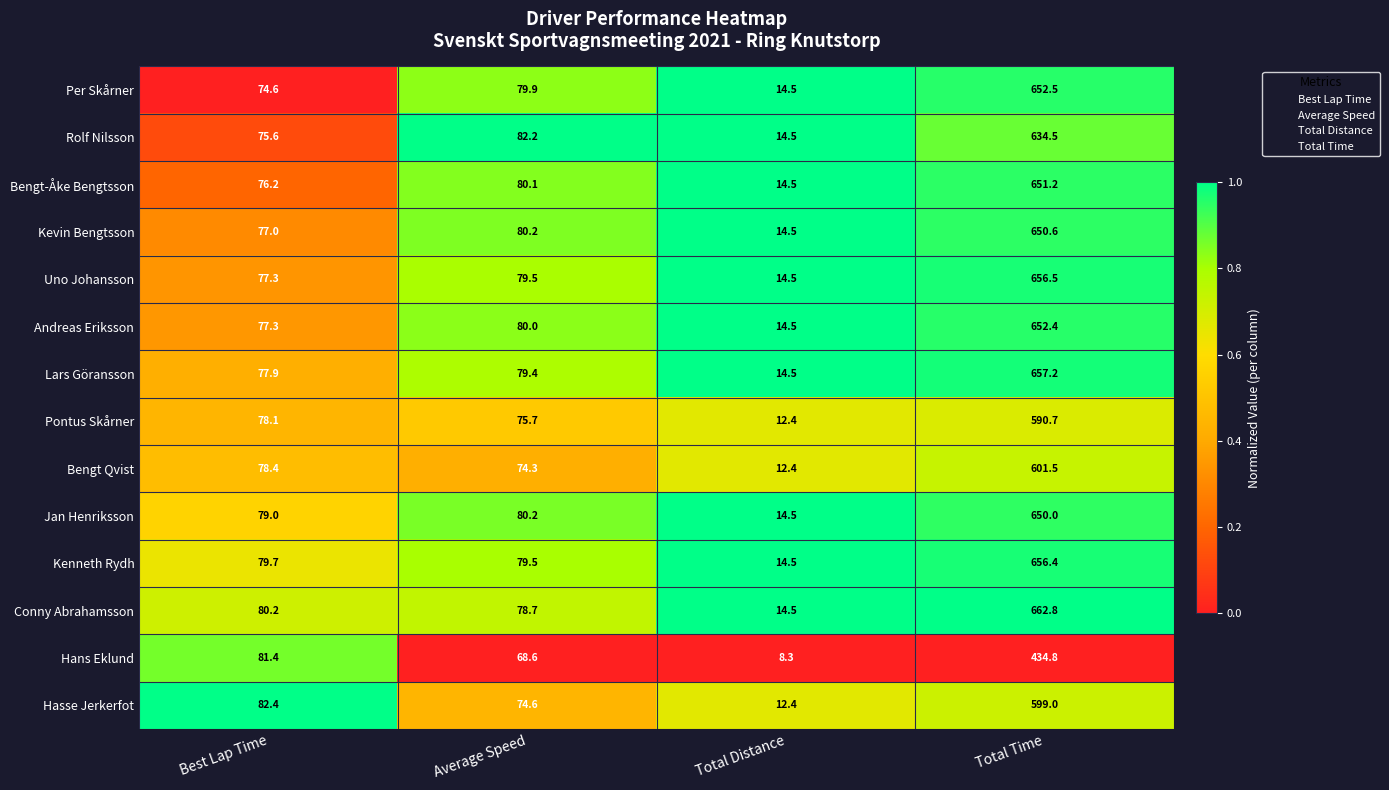

Rank the categories by Per Skårner value from lowest to highest.

Total Distance, Best Lap Time, Average Speed, Total Time